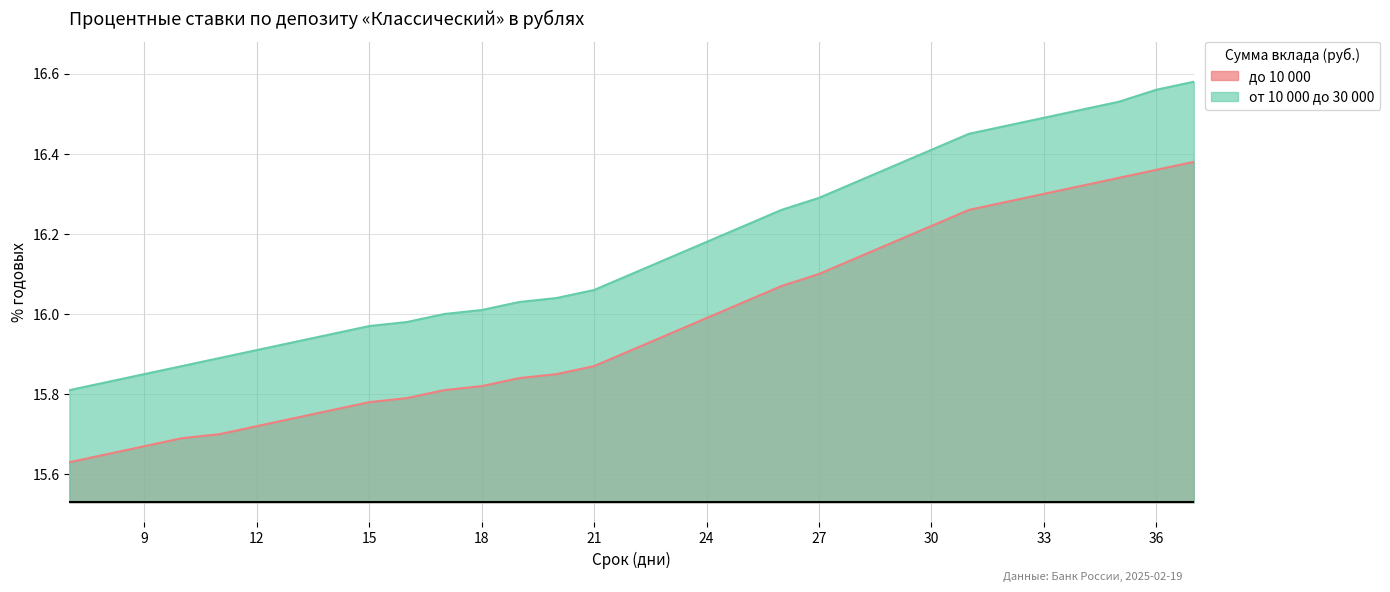

Is the value of до 10 000 at 15 greater than the value of от 10 000 до 30 000 at 31?

No